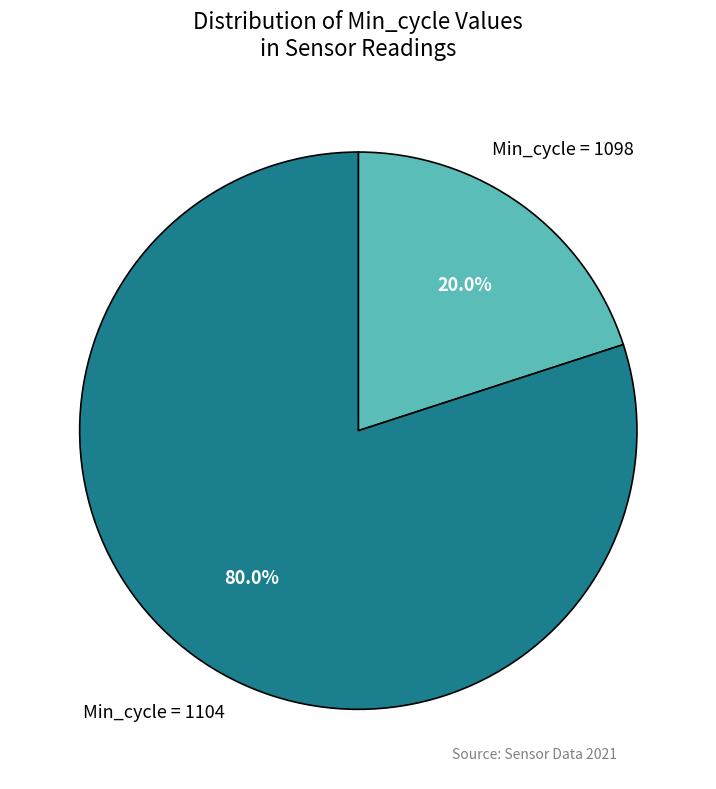

Count the number of slices in the pie.

2